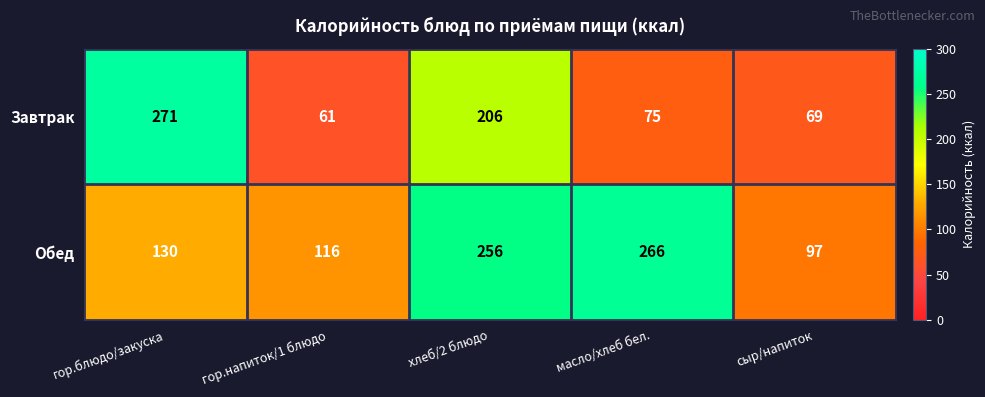

How many values in the Завтрак series are below 75?

2